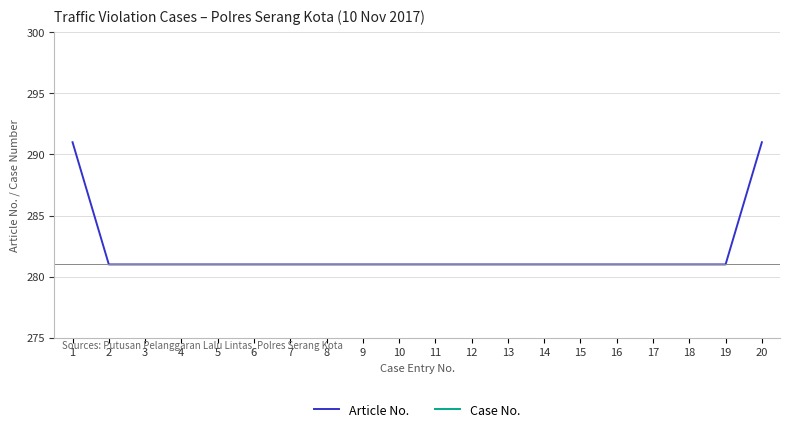

True or false: Article No. and Case No. intersect in this chart.

False